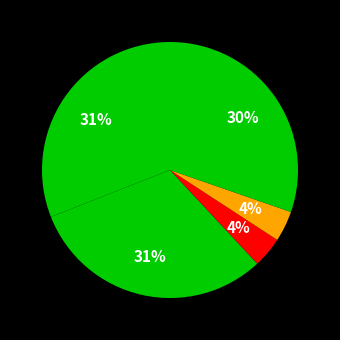

How many segments does this pie chart have?

5